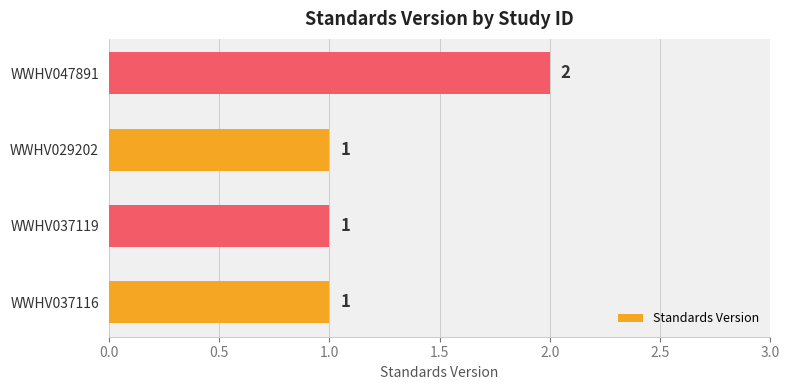

What is the change in value from WWHV037116 to WWHV047891?

+1